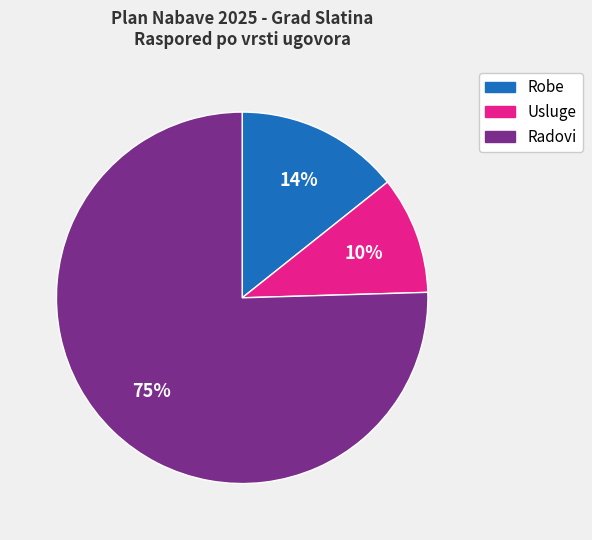

Between Radovi and Usluge, which is larger?

Radovi